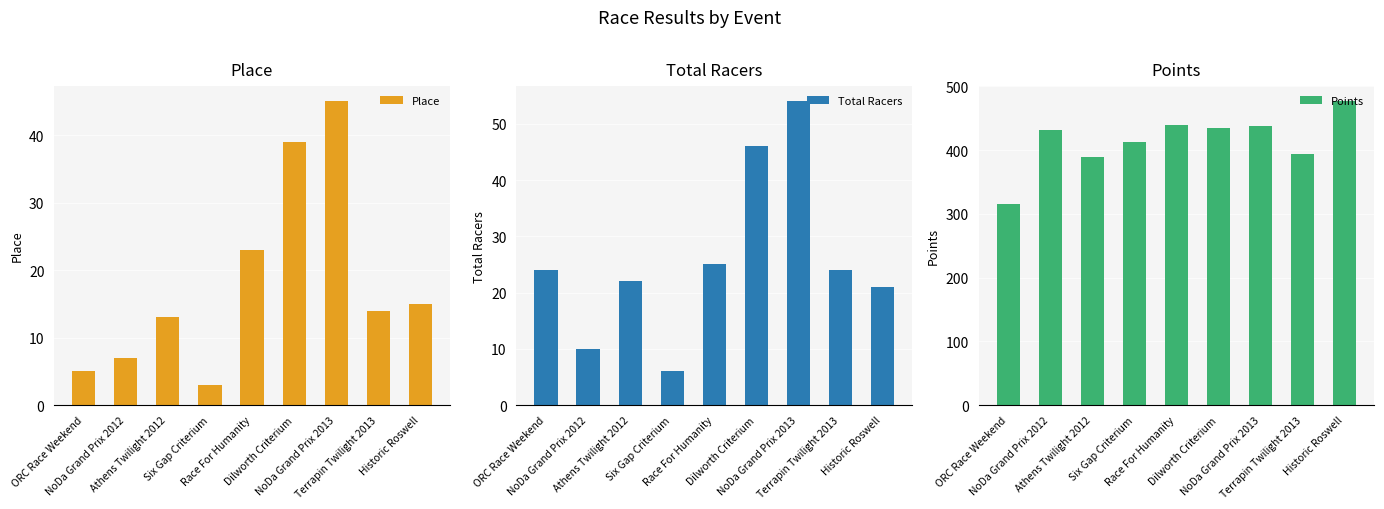

What is the difference between the second highest and minimum values in the Total Racers series?

40